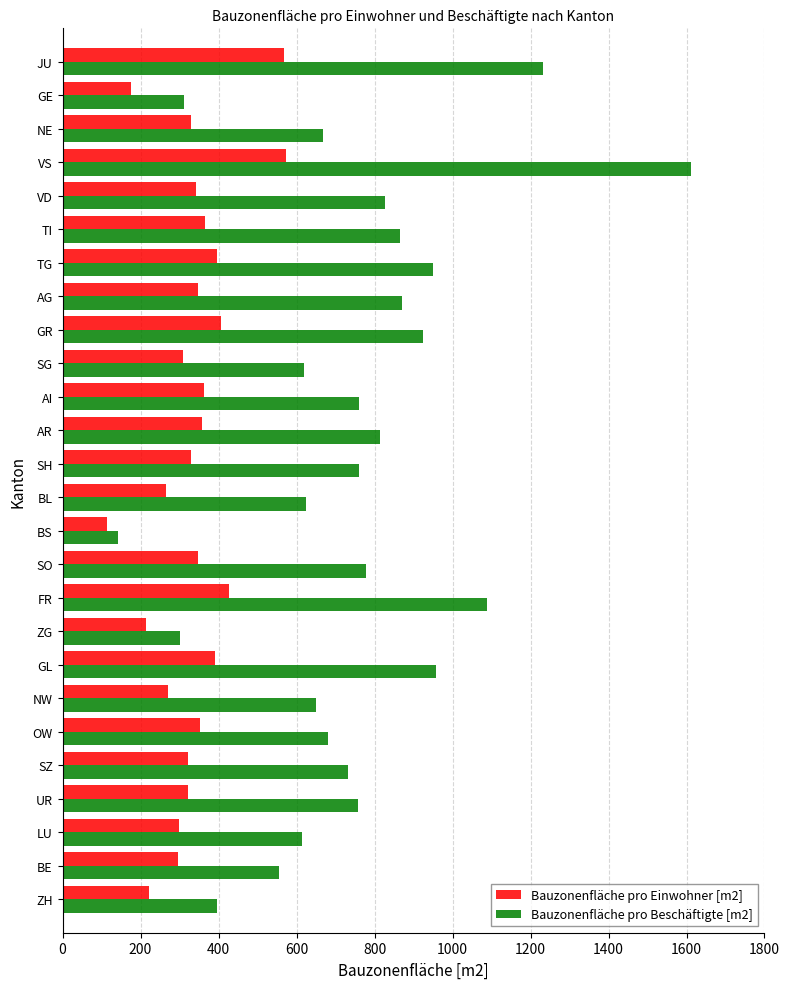

At which category is the sum across all series the highest?

VS